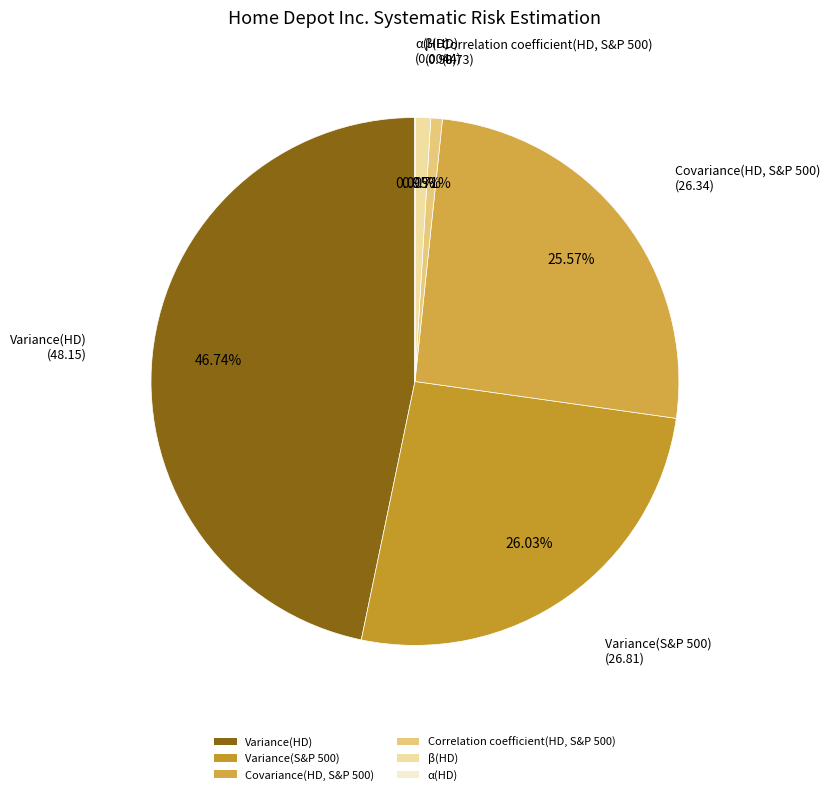

Do β(HD) and Correlation coefficient(HD, S&P 500) together represent more than half of the pie?

No